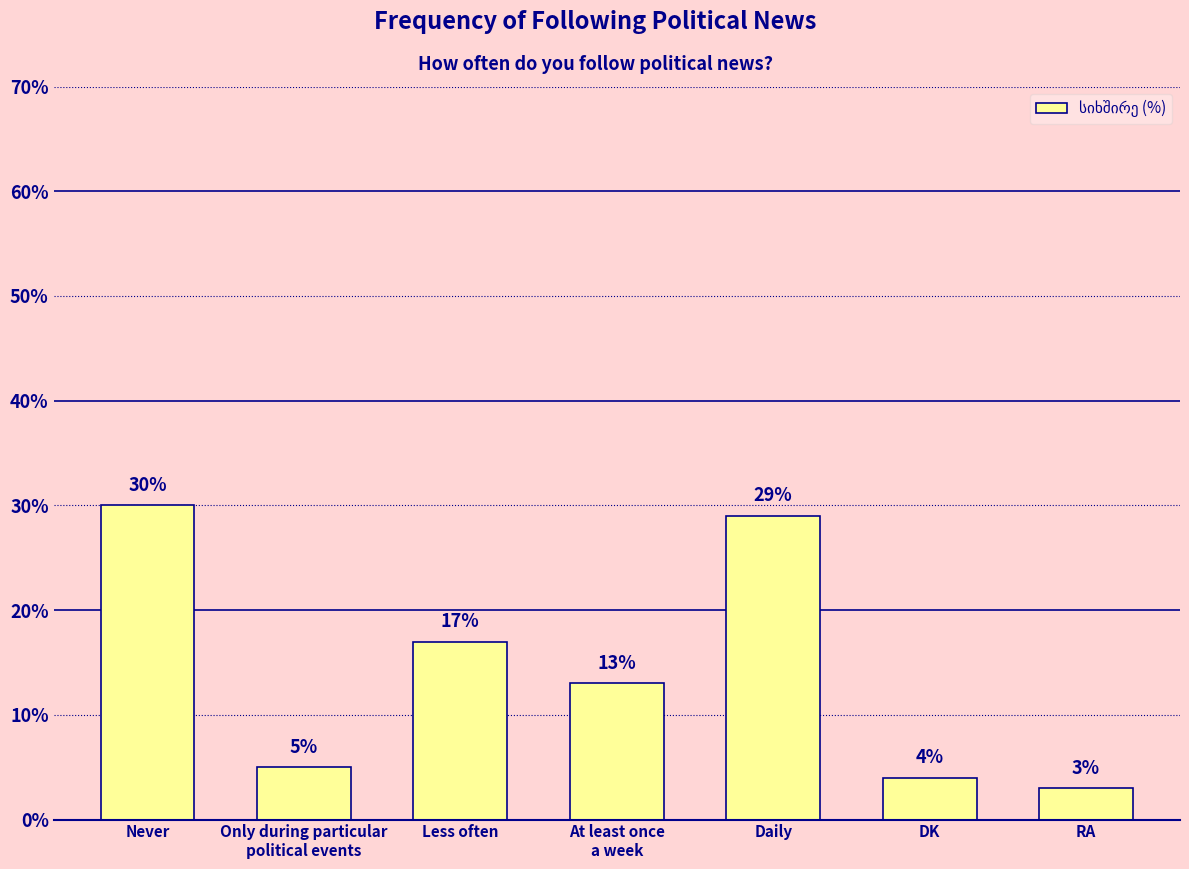

List the labels in order of value, smallest first.

RA, DK, Only during particular
political events, At least once
a week, Less often, Daily, Never